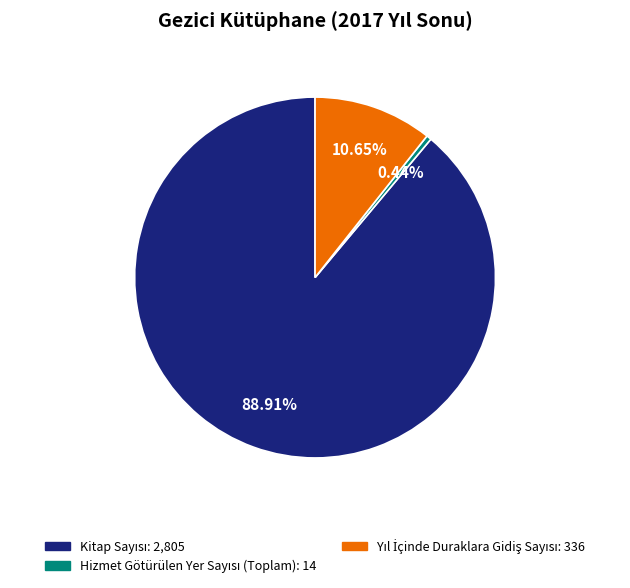

Is there a majority slice in this chart?

Yes